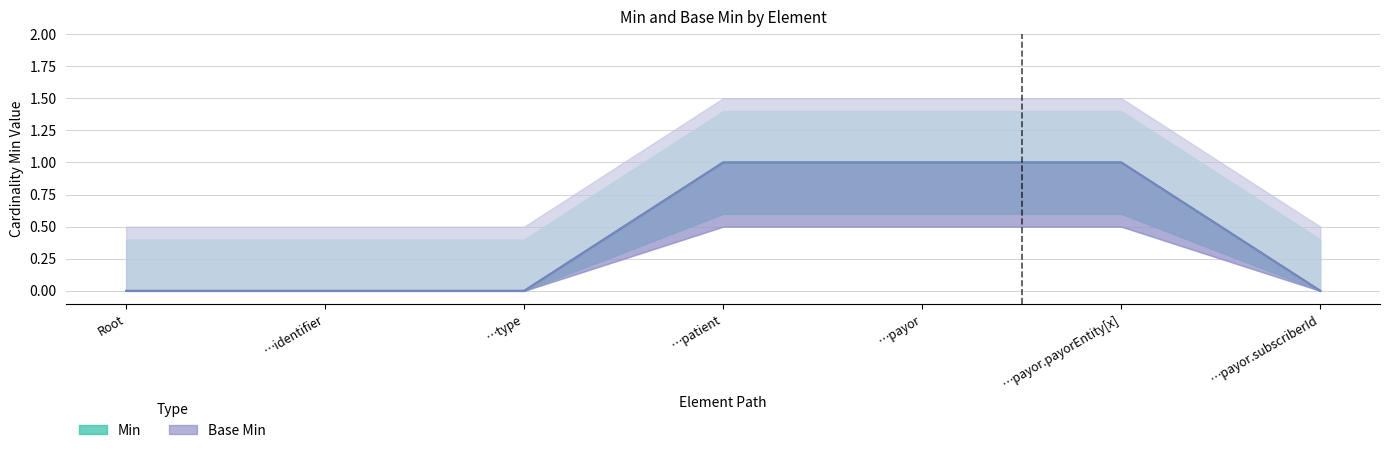

What is the difference between the second highest and minimum values in the Min series?

1